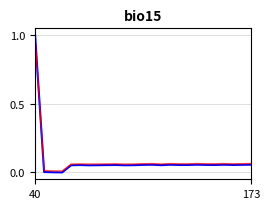

Reading left to right, extract all data points from this chart.

col_1: 1.0	0.0	0.0	0.0	0.1	0.1	0.1	0.1	0.1	0.1	0.1	0.1	0.1	0.1	0.1	0.1	0.1	0.1	0.1	0.1	0.1	0.1	0.1	0.1	0.1
col_1_ref: 1.0	0.0	0.0	0.0	0.1	0.1	0.1	0.1	0.1	0.1	0.1	0.1	0.1	0.1	0.1	0.1	0.1	0.1	0.1	0.1	0.1	0.1	0.1	0.1	0.1